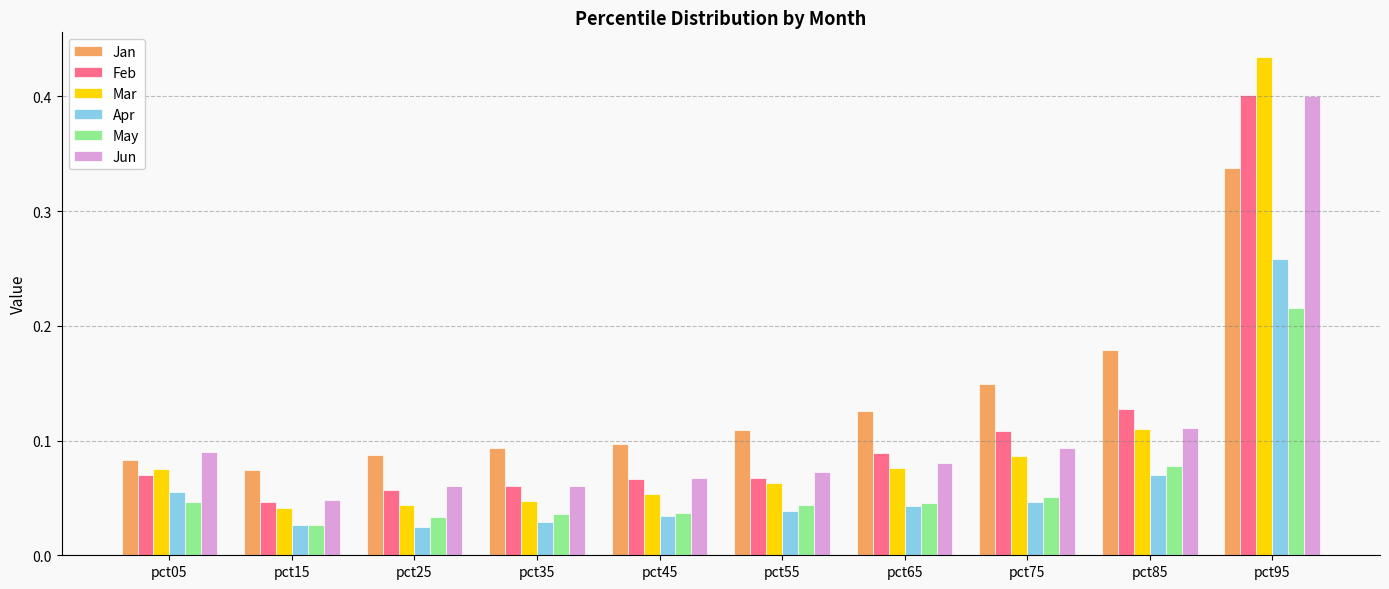

Between pct25 and pct75, which series saw the biggest shift?

Jan